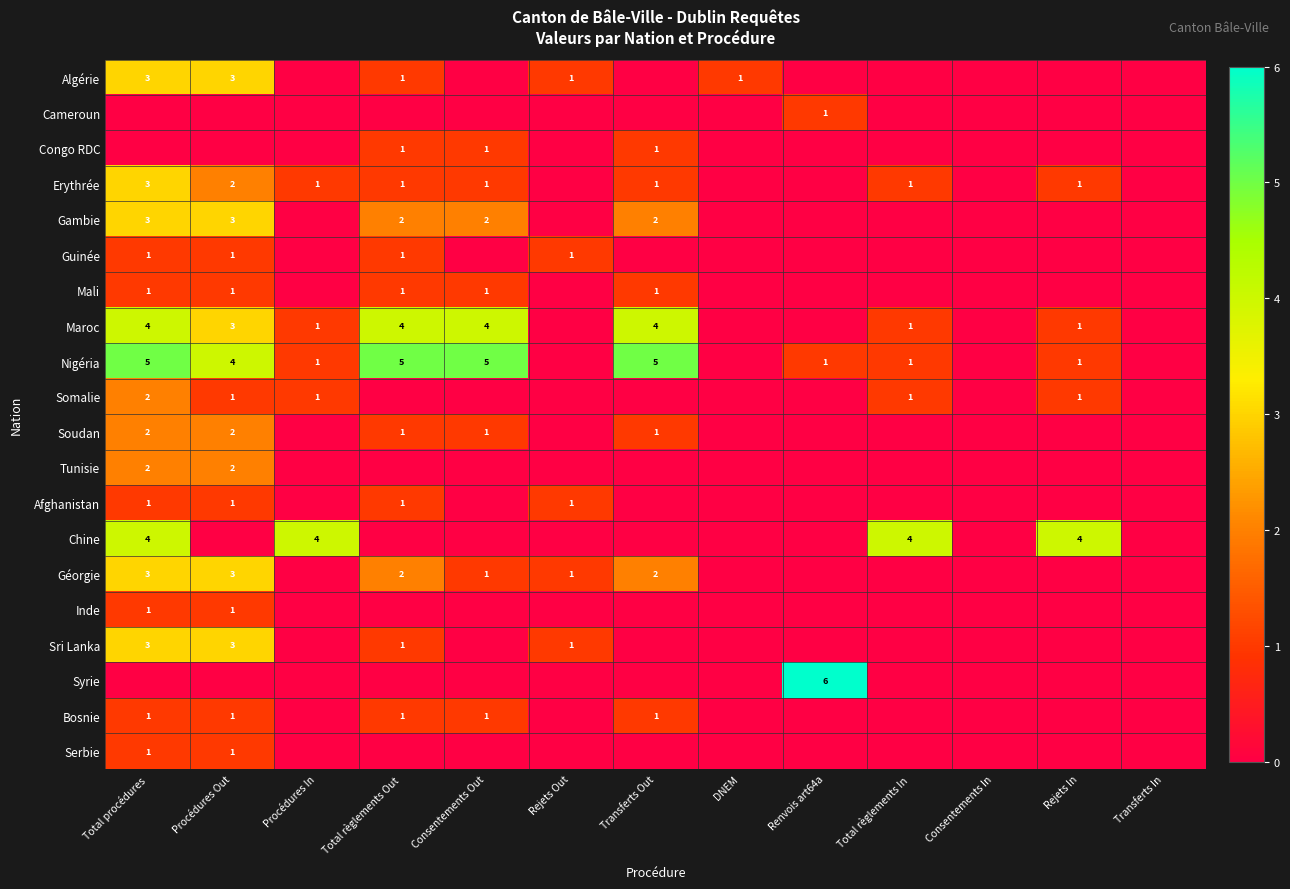

True or false: Tunisie has a value of 1 at Total procédures.

False